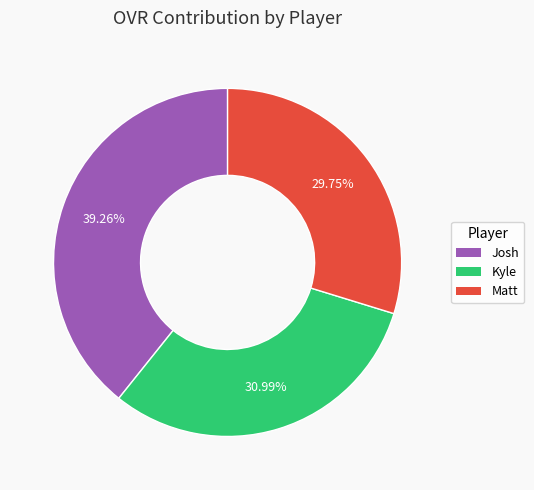

To the nearest percent, what is the difference between the largest and smallest slice percentages?

10%